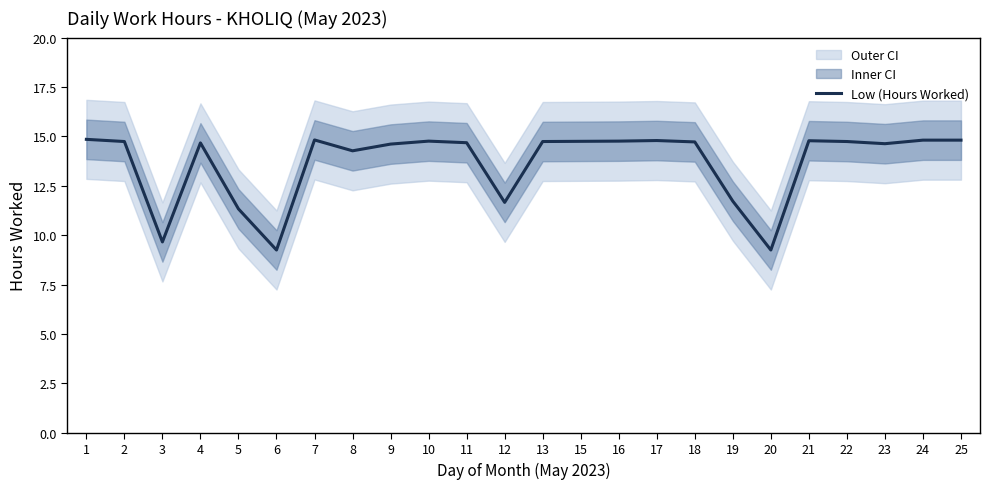

How many points are higher than both their immediate neighbors (excluding endpoints)?

5